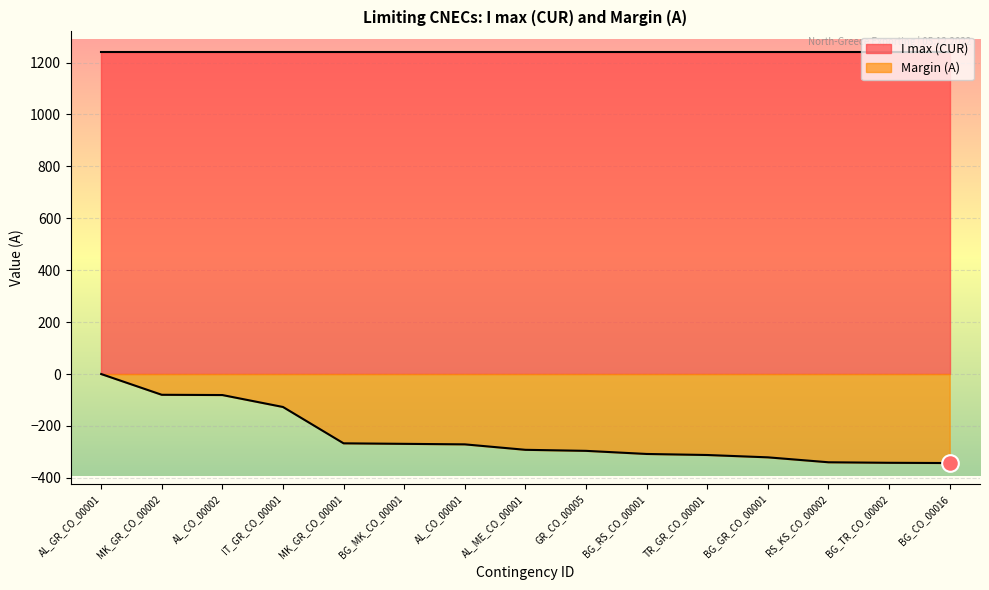

Reading left to right, extract all data points from this chart.

0	-80	-81	-127	-267	-269	-271	-292	-296	-308	-312	-321	-340	-342	-343